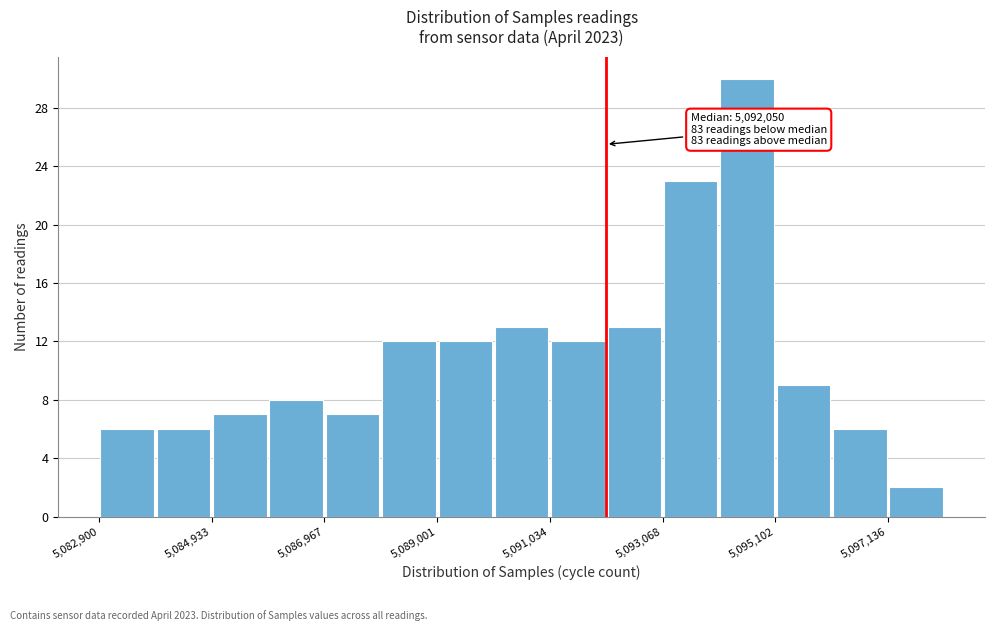

Read against the x-axis, roughly where is the centre of the tallest bar?

5094500